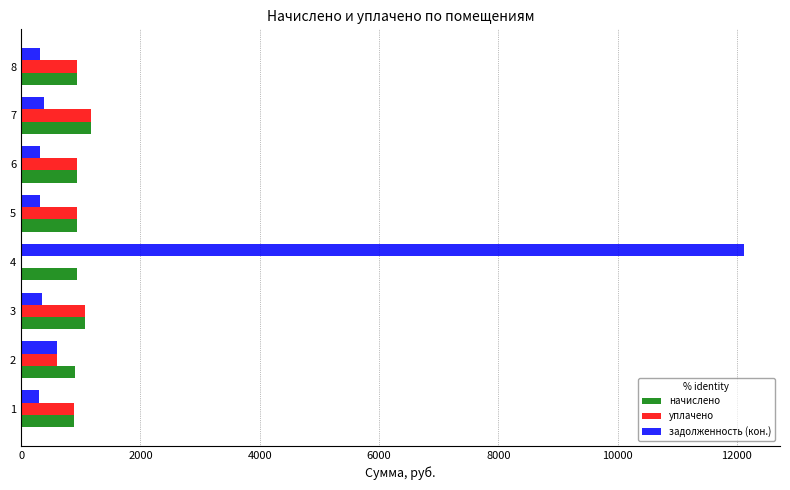

What is the sum of all задолженность (кон.) values?

14711.9